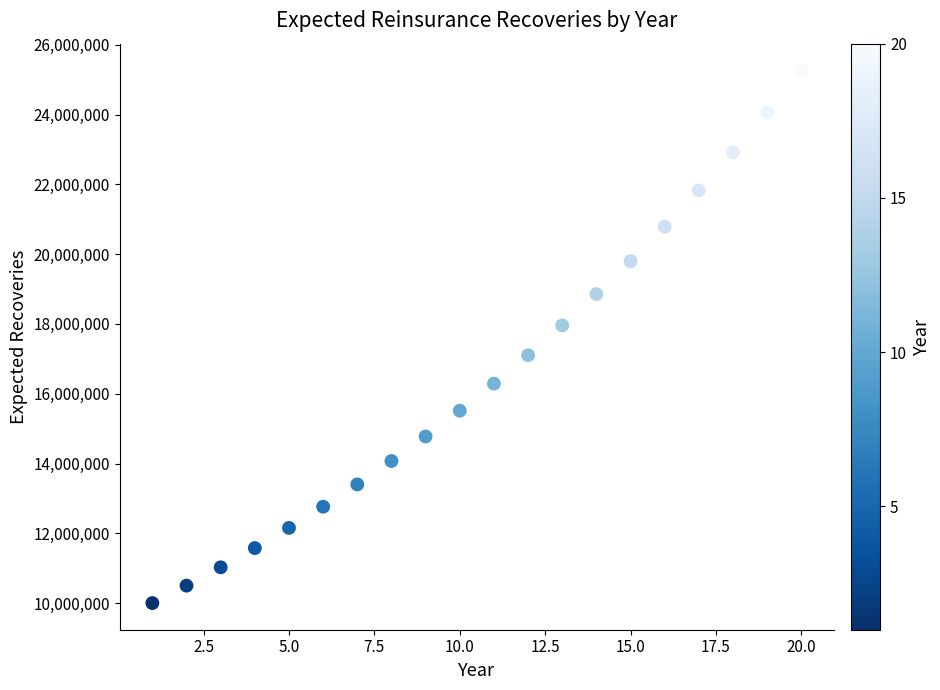

What Y value in the scatter plot is closest to 17634750?

17958563.3